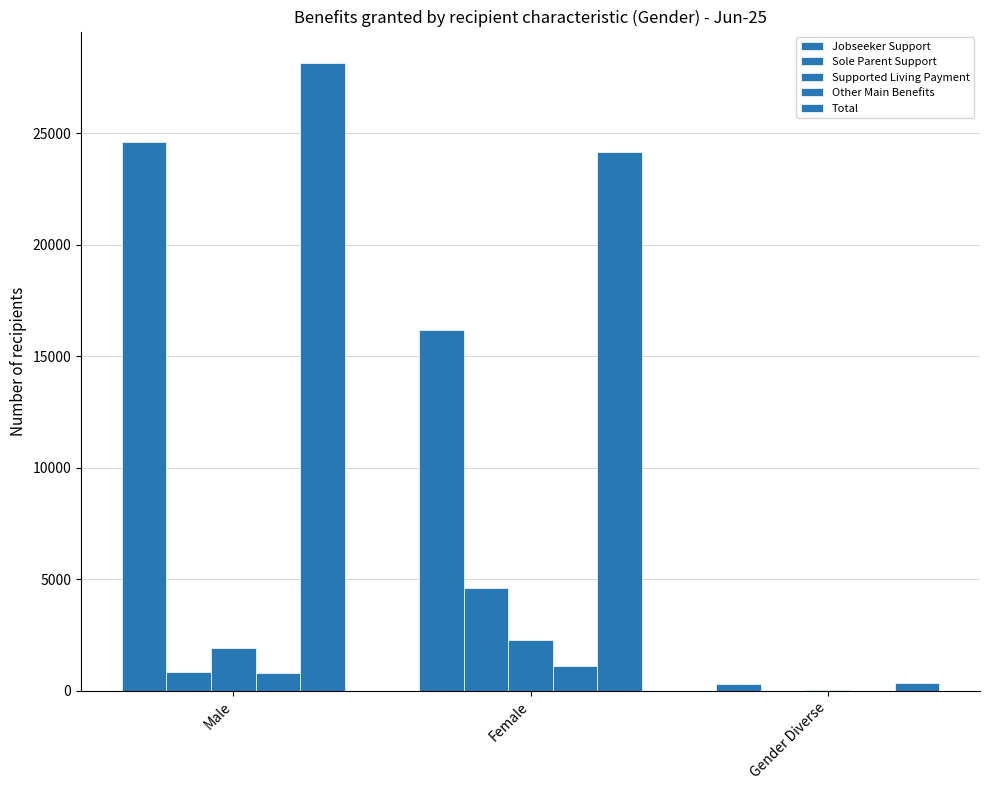

How many groups of bars are there?

3